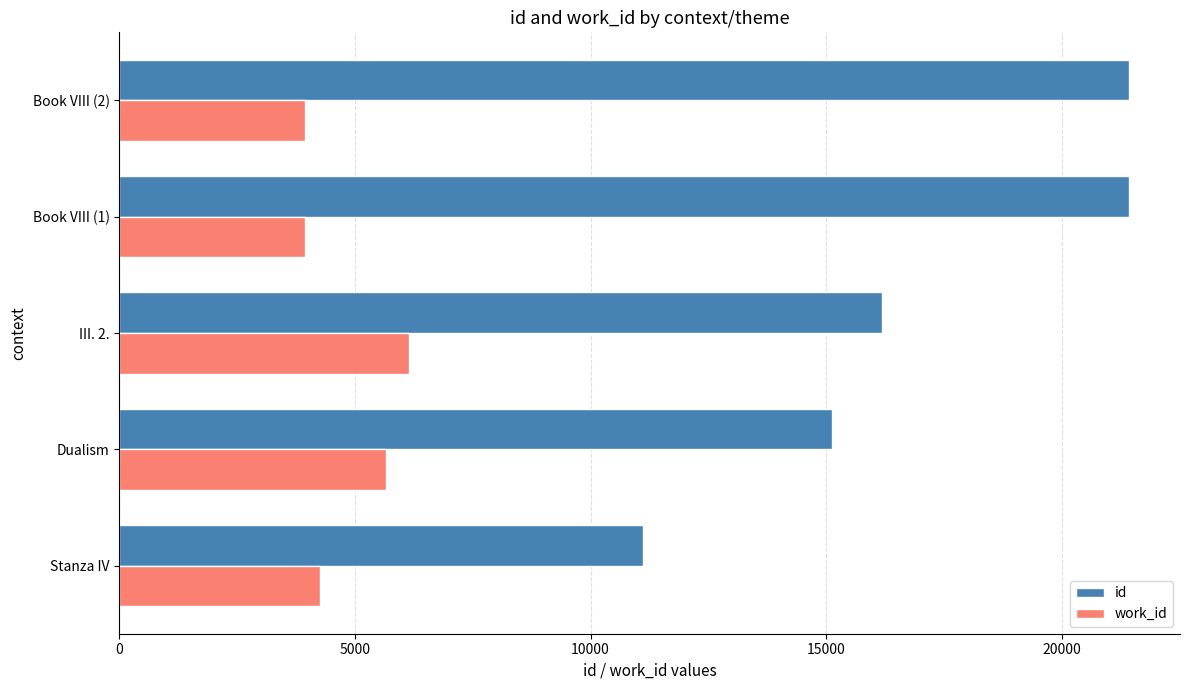

What is the highest value of the work_id series?

6137